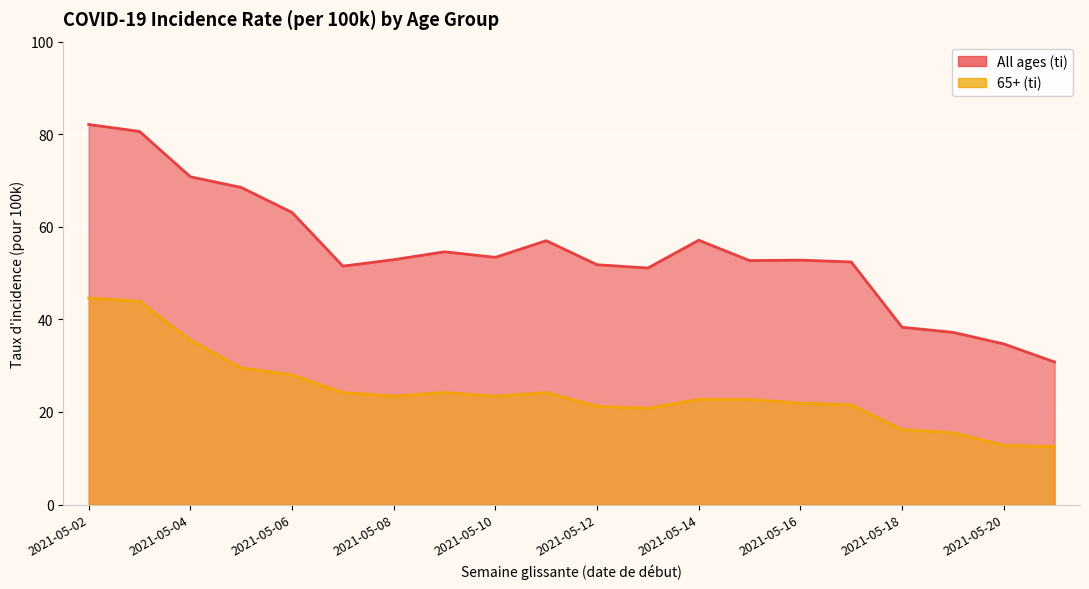

The All ages (ti) series shows 87.6 at 2021-05-09. True or false?

False